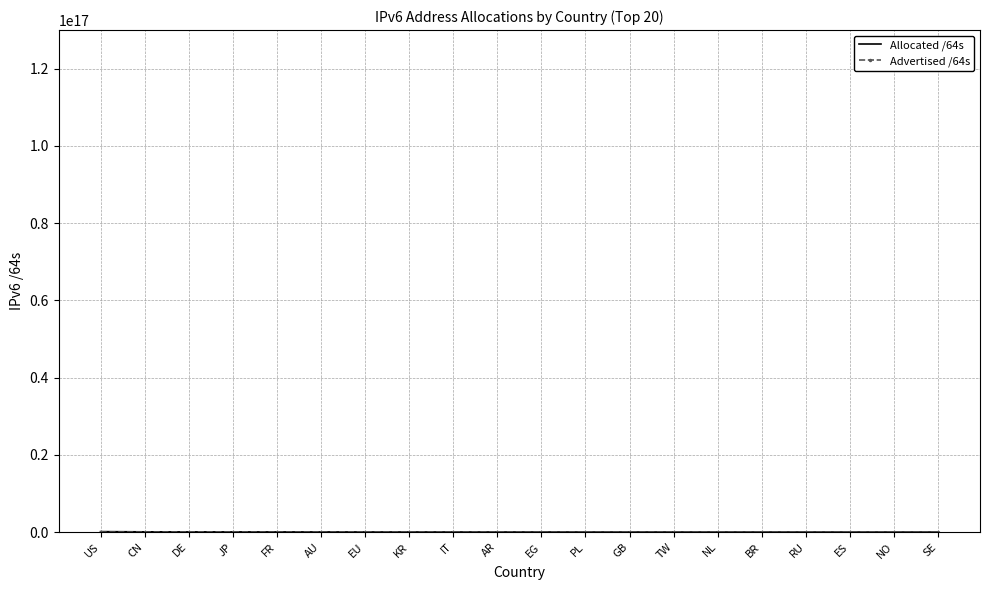

List the series in order of their overall mean, lowest first.

Advertised /64s, Allocated /64s